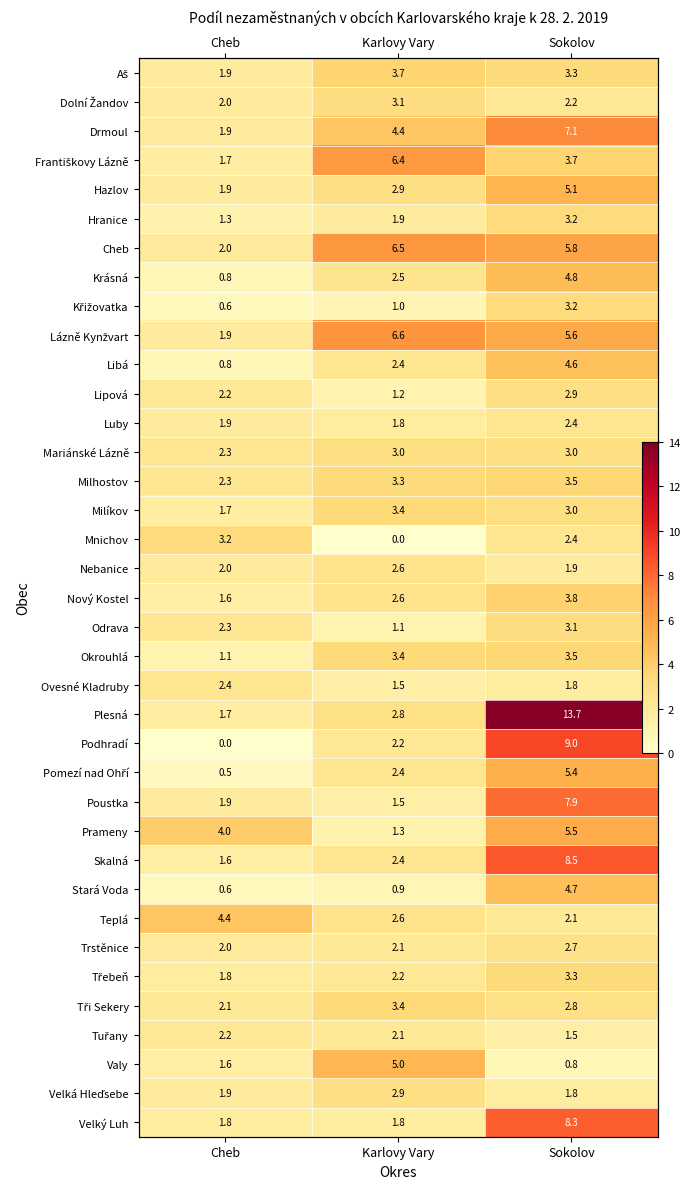

What is the sum of the Mariánské Lázně values at Cheb and Karlovy Vary?

5.3